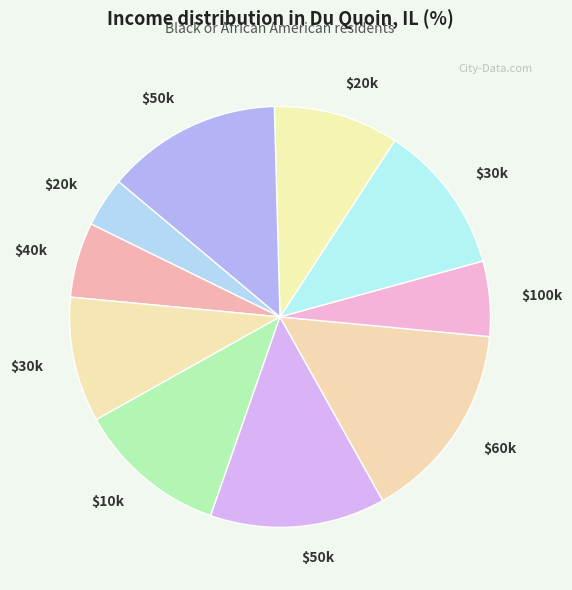

Count the number of slices in the pie.

10